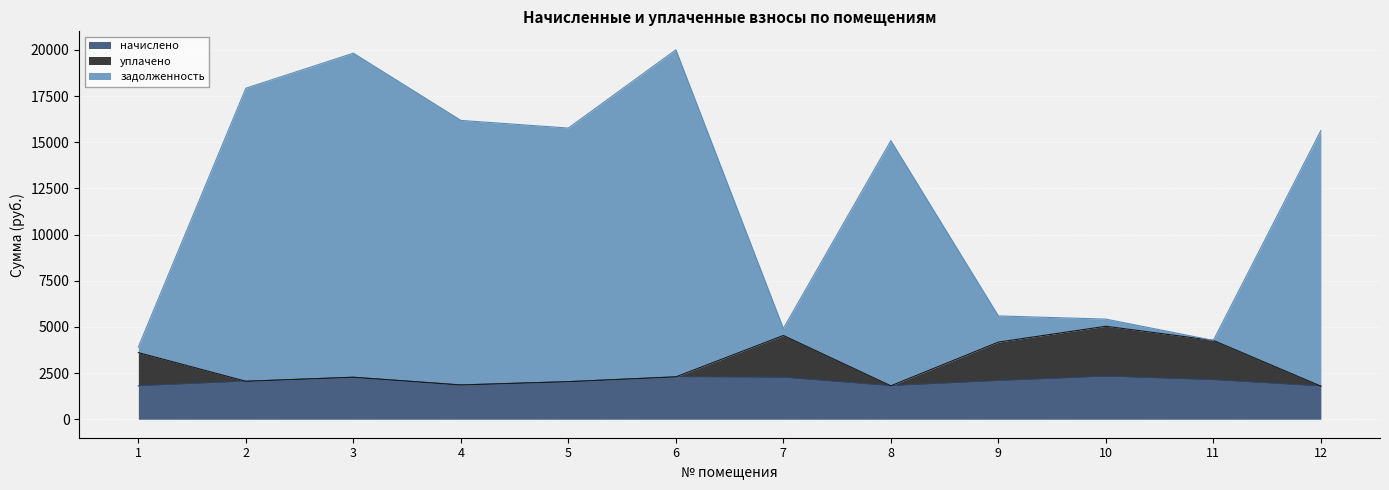

The задолженность series shows 5421.8 at 10. True or false?

True